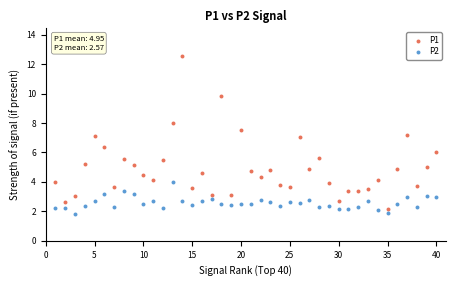

Across all data points, what is the range of X values (max minus min)?

39.0